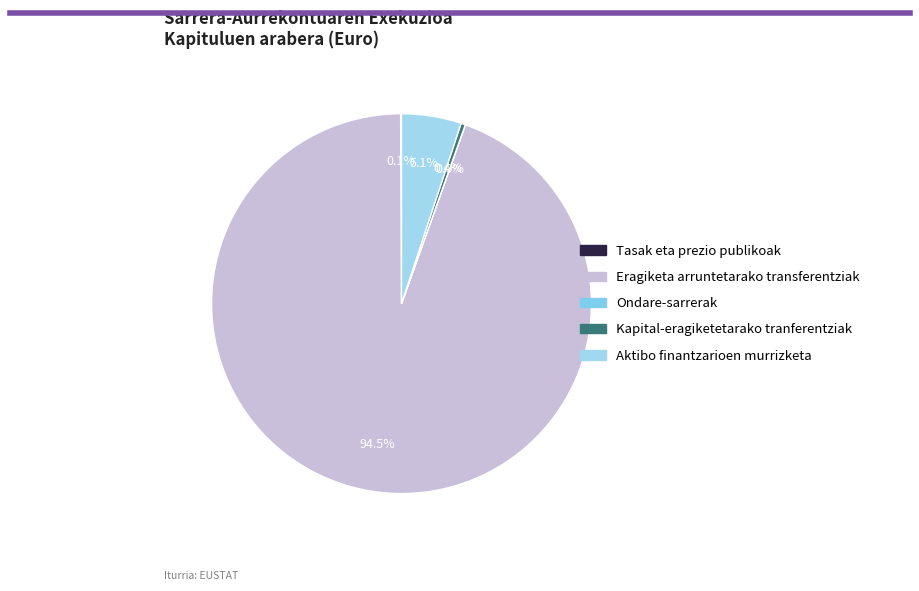

How many segments does this pie chart have?

5